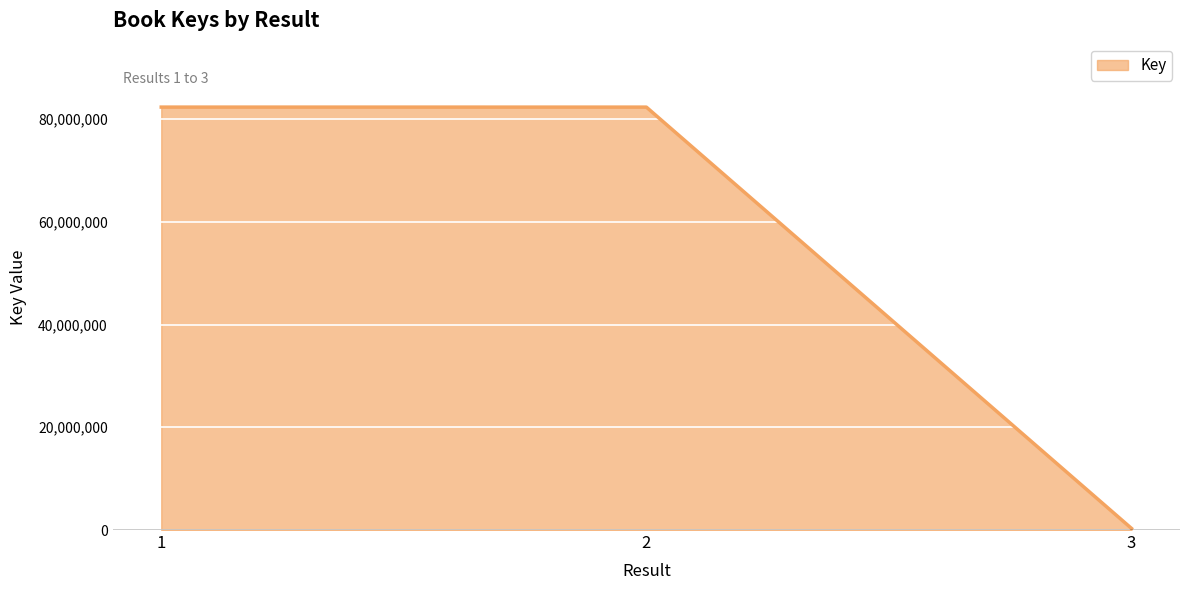

Where does the data first go above 82314562?

1